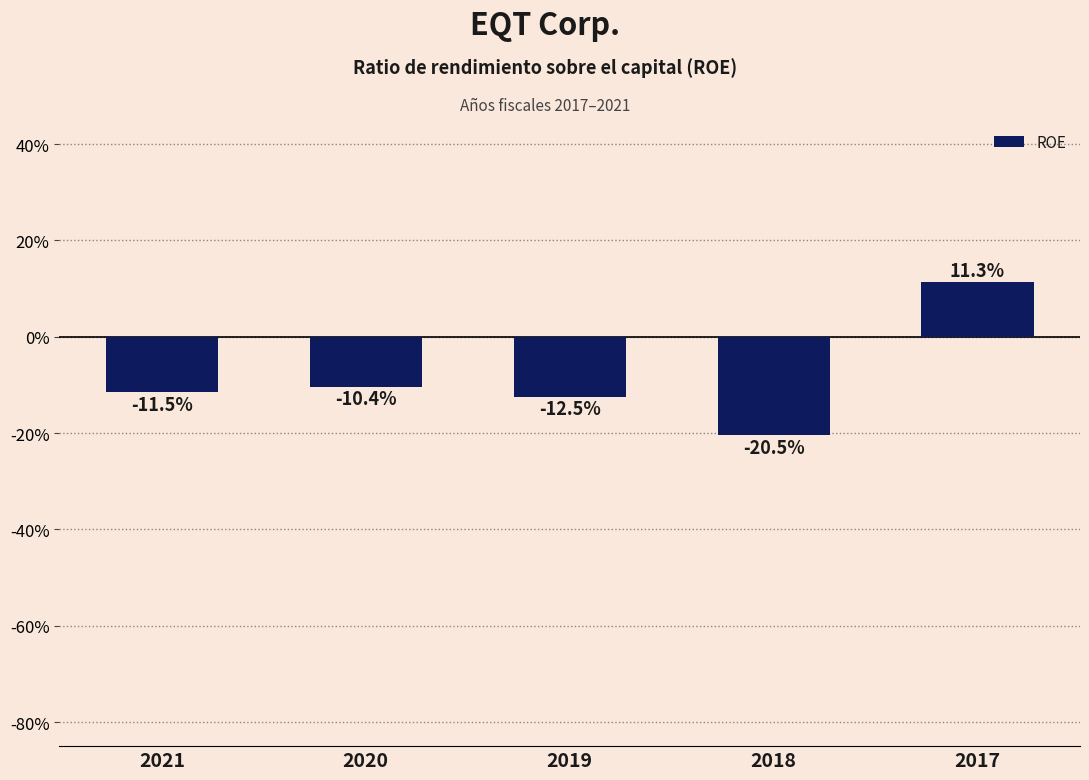

Reading right to left, extract all data points from this chart.

2017=0.1	2018=-0.2	2019=-0.1	2020=-0.1	2021=-0.1